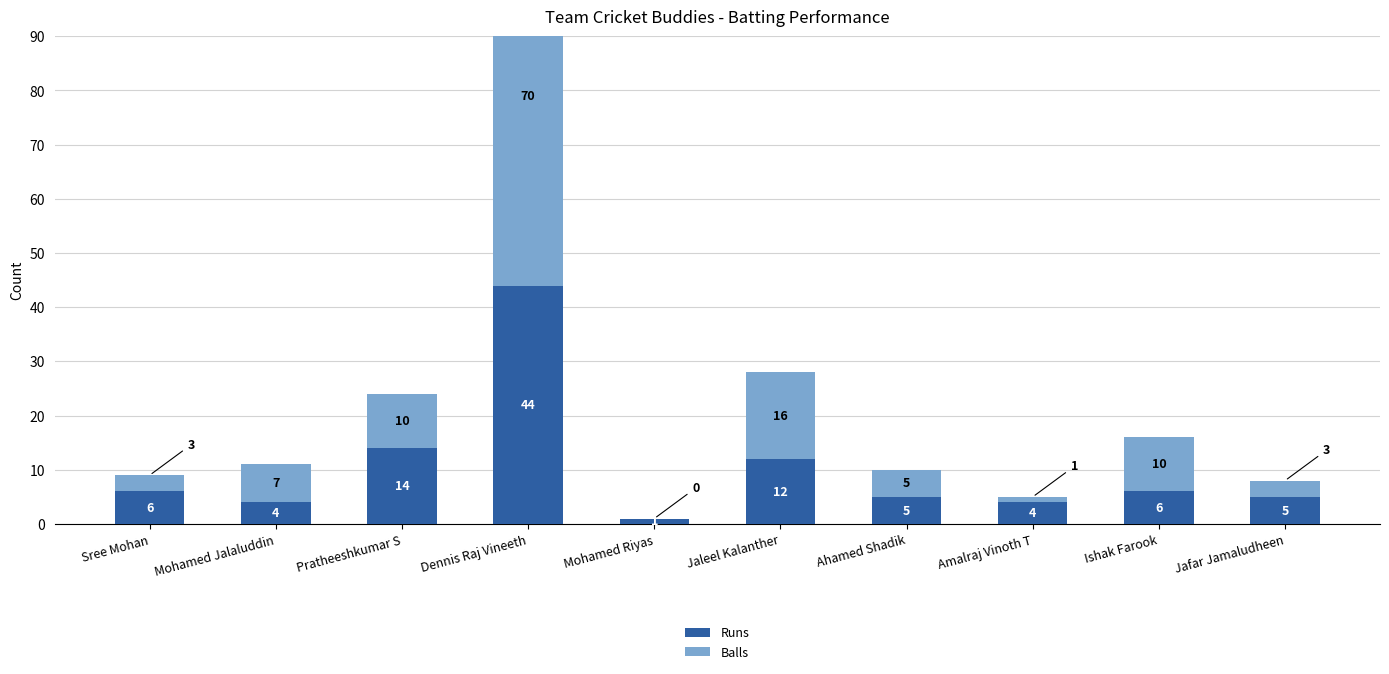

Which category has the highest value across all series?

Dennis Raj Vineeth